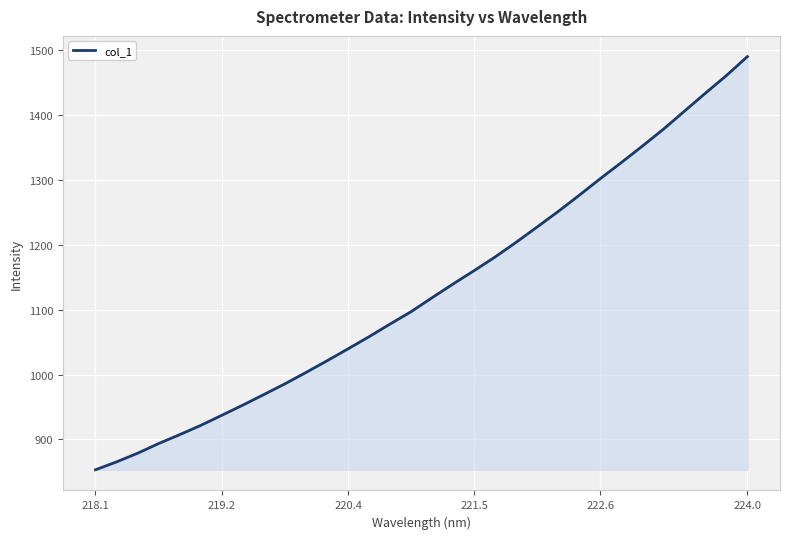

Reading left to right, what are all the values shown in this chart?

853.3	865.5	878.8	893.7	907.5	921.7	937.3	953.0	969.3	985.8	1003.2	1021.3	1039.7	1058.4	1078.0	1097.0	1118.6	1139.7	1160.3	1181.4	1204.1	1227.6	1251.5	1276.4	1302.1	1326.8	1352.1	1378.1	1405.9	1433.7	1460.8	1490.1